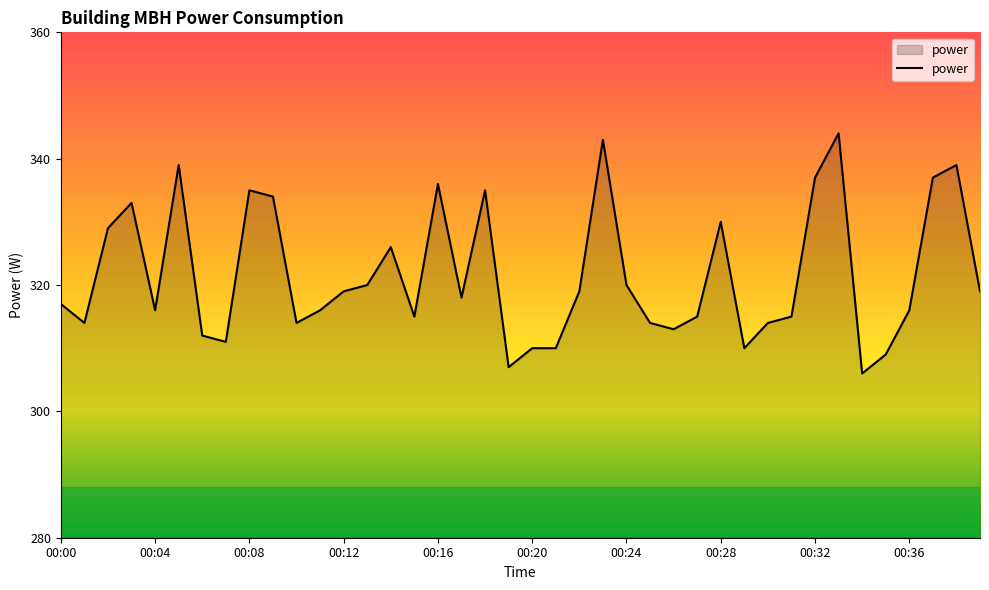

Reading left to right, extract all data points from this chart.

317	314	329	333	316	339	312	311	335	334	314	316	319	320	326	315	336	318	335	307	310	310	319	343	320	314	313	315	330	310	314	315	337	344	306	309	316	337	339	319